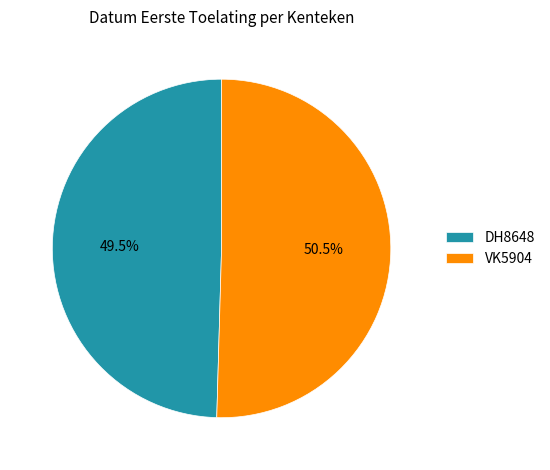

To the nearest percent, what is the average slice percentage?

50%